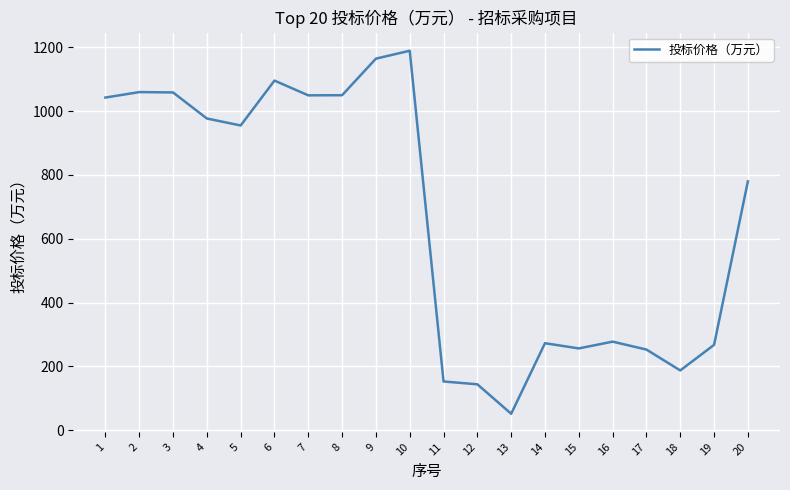

What is the approximate value at 18?

187.6